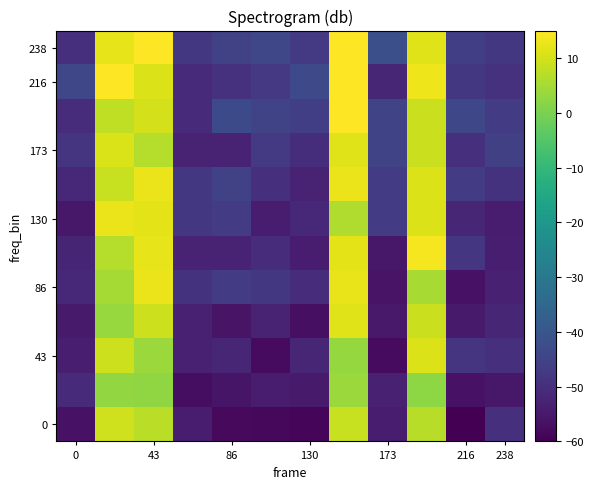

At which category is the sum across all series the highest?

7